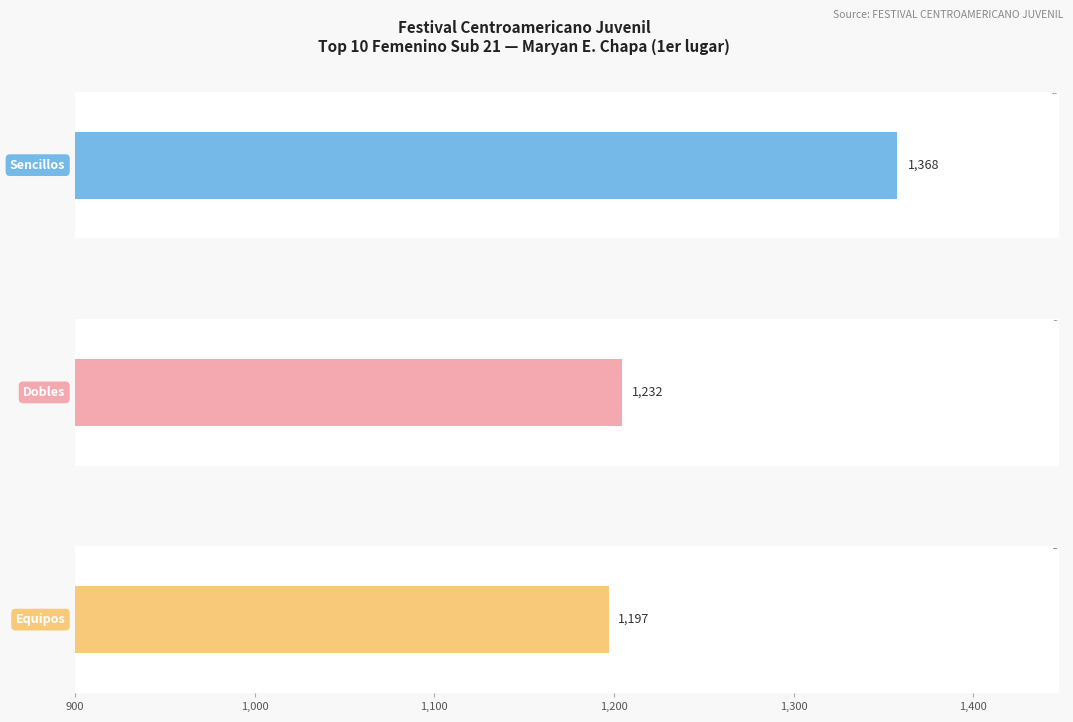

At which label does Dobles first exceed 1178?

MARYAN E. CHAPA